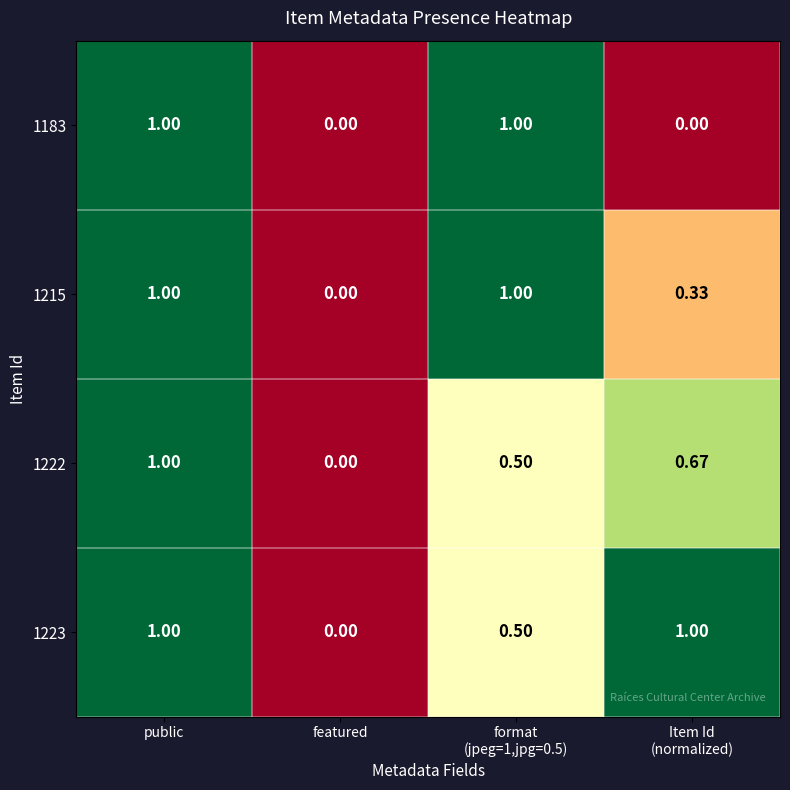

Which series has the largest total across all categories?

1223